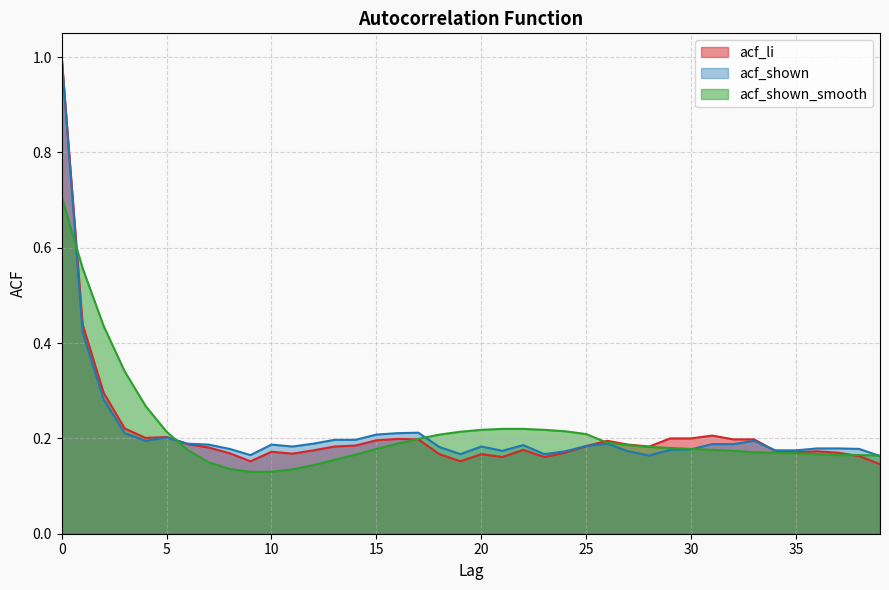

Where is acf_li nearest to the value 0?

39